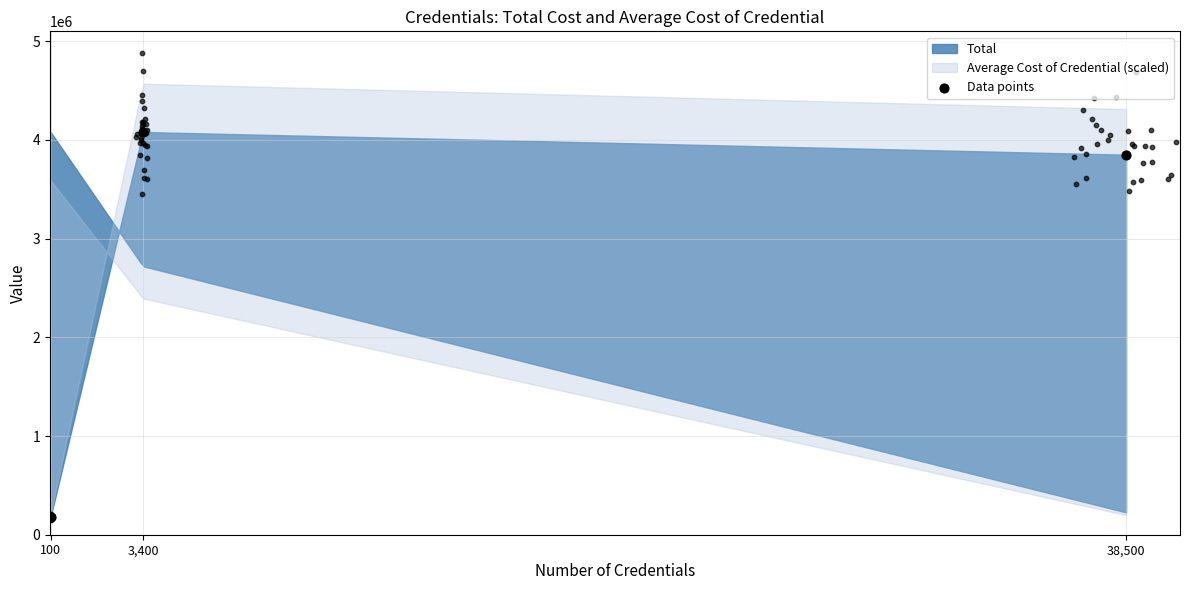

Approximately how many times larger is the value at 38,500 compared to 3,400?

0.9